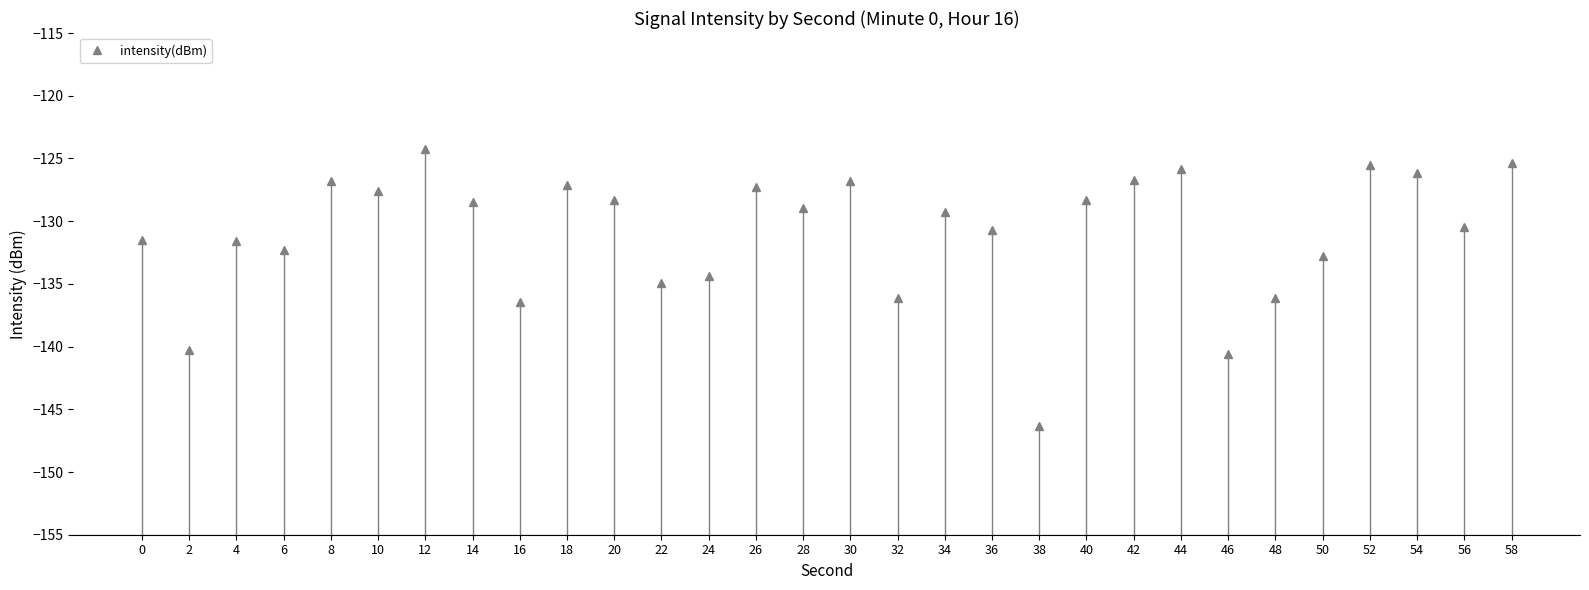

Is it true that the value at 48 is -136.1?

True